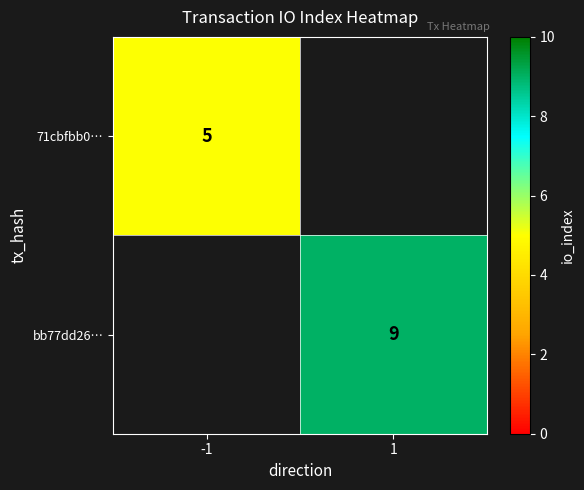

True or false: bb77dd26… has a value of 9 at 1.

True